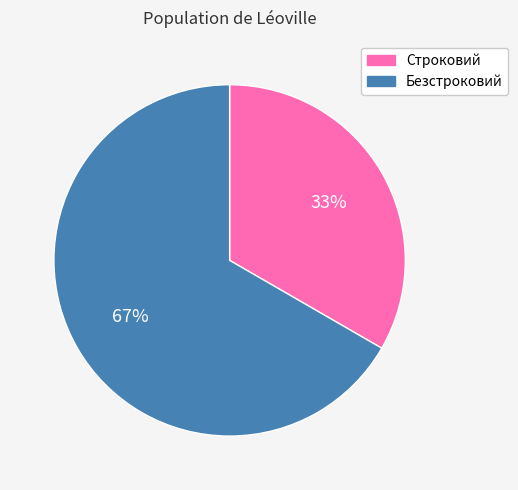

True or false: Безстроковий accounts for 81% of the total.

False